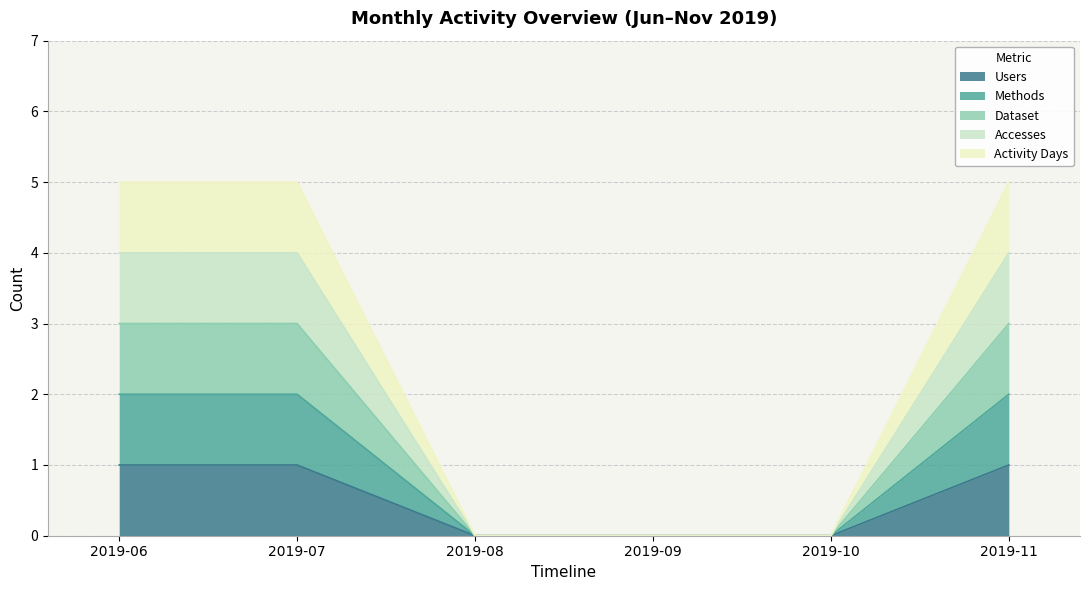

True or false: Activity Days and Accesses cross at least once.

False